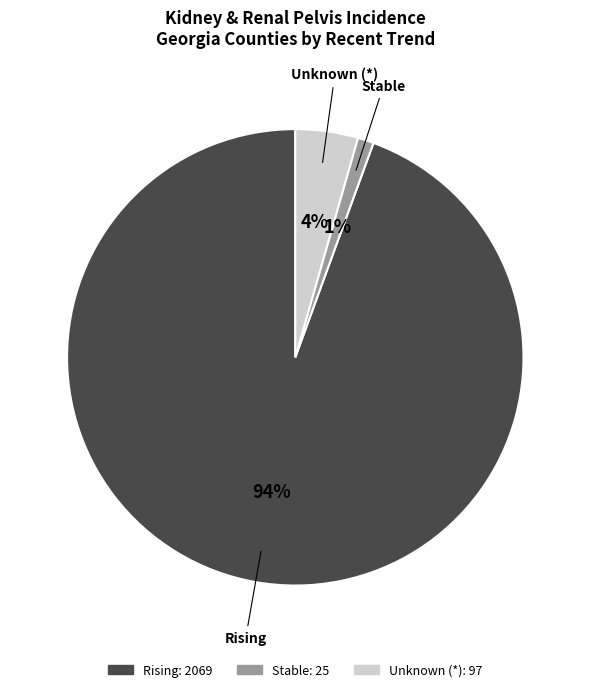

Combined, do Rising and Unknown (*) account for over 50%?

Yes